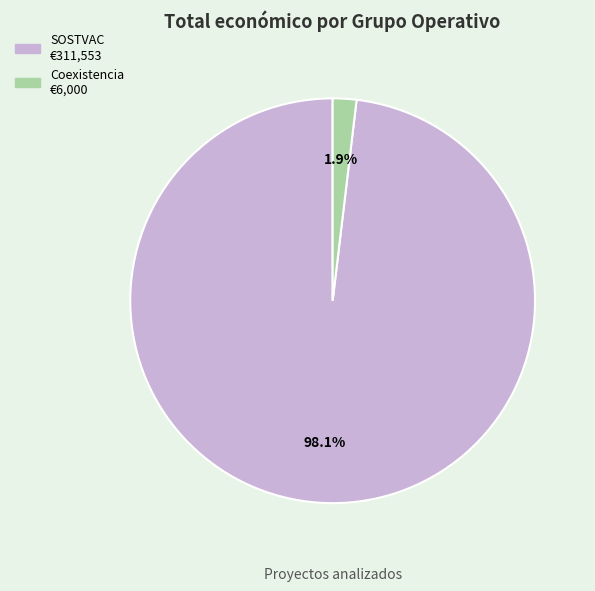

Is there any slice that represents more than half of the pie?

Yes